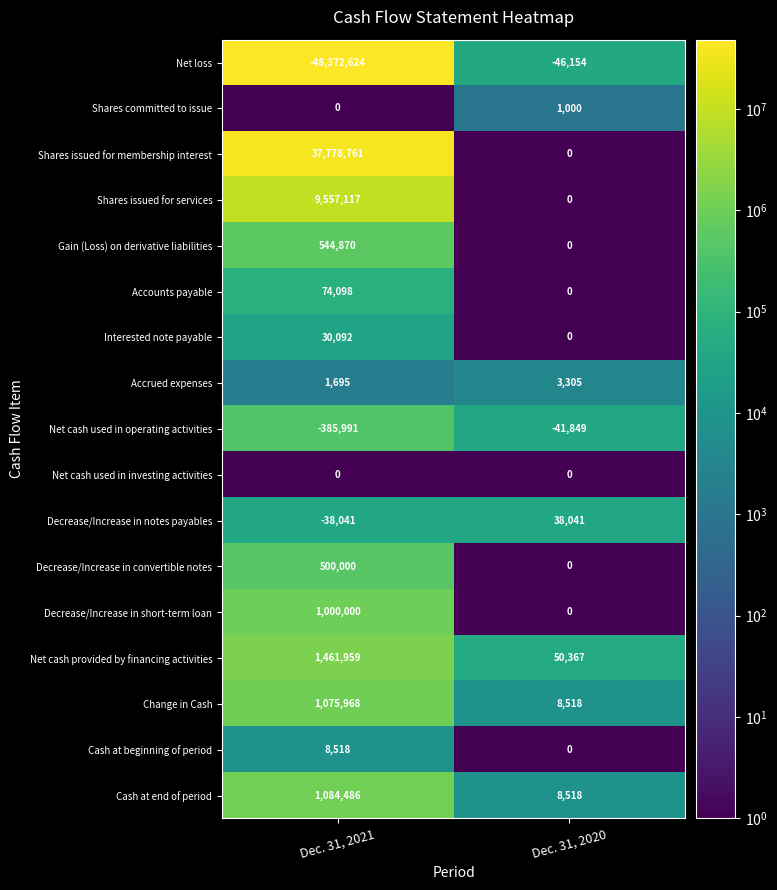

What is the total value across all series at Dec. 31, 2021?

4320908